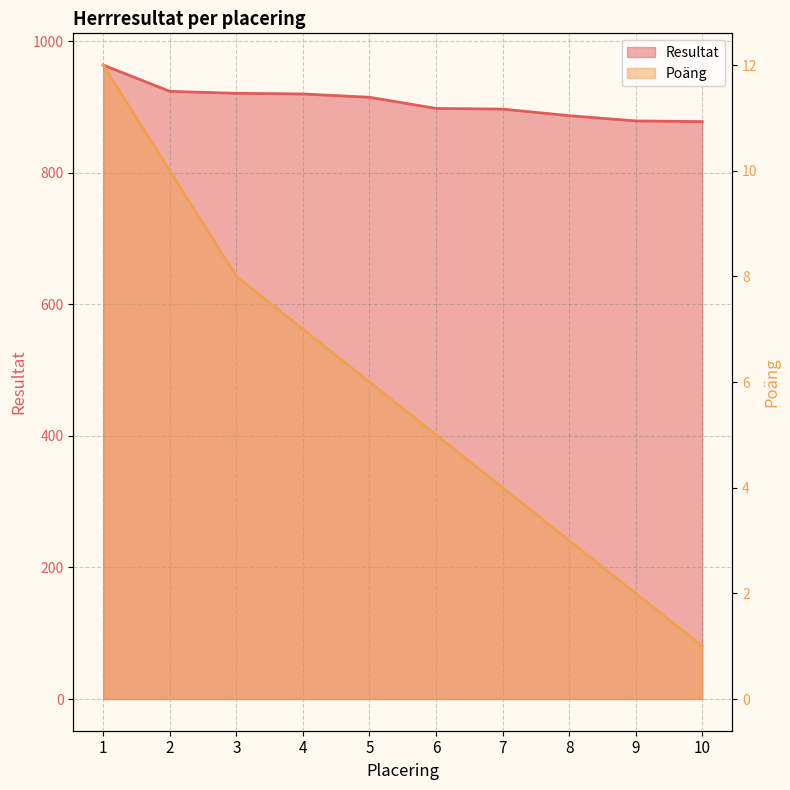

How many values in the Poäng series are below 6?

5